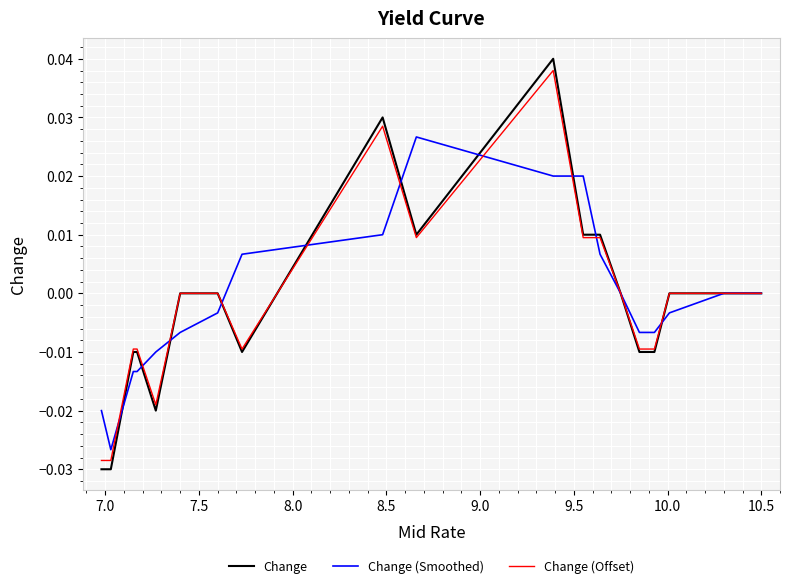

Which series has the widest spread of values?

Change